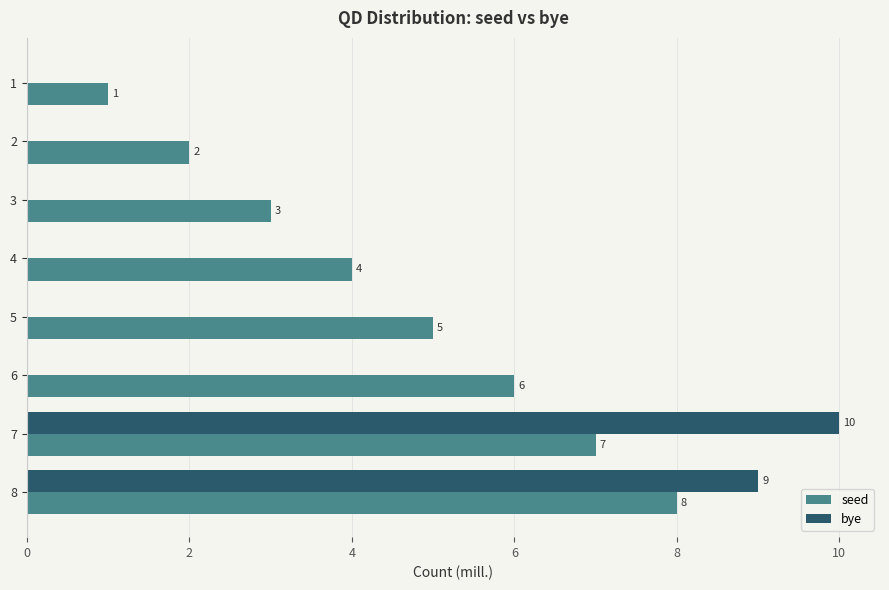

The value of bye at 6 is 0. True or false?

True